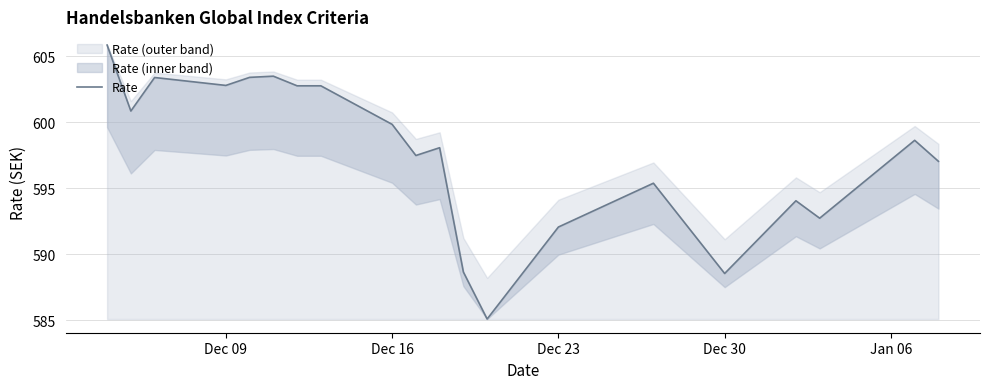

How many lines are shown in the chart?

1